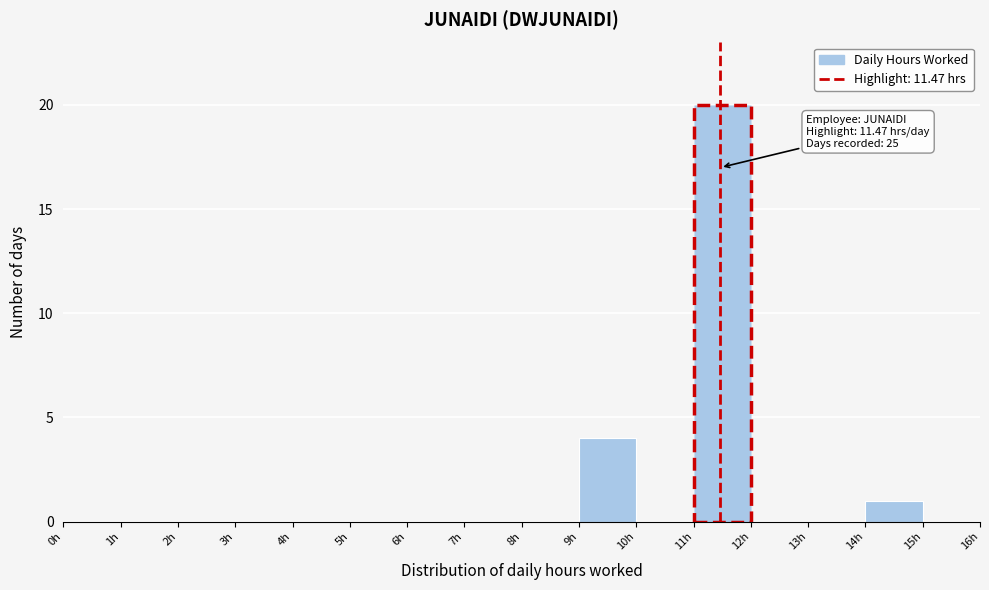

Which range on the x-axis has the tallest bar?

11 to 12